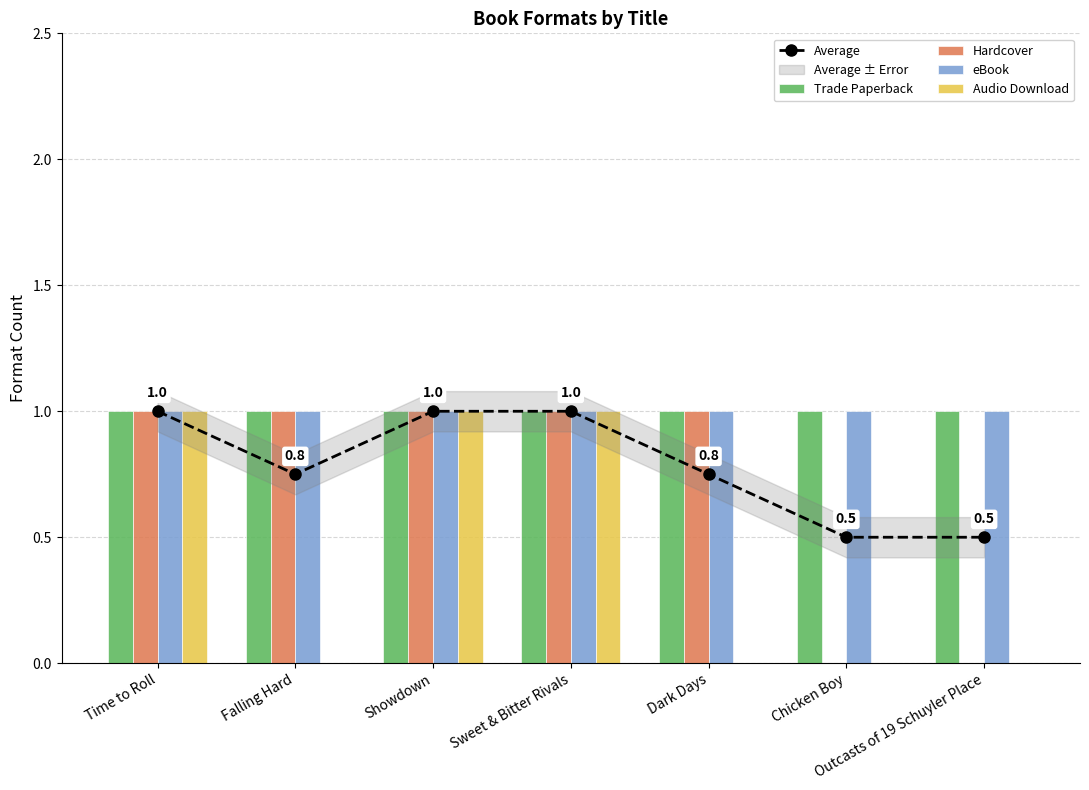

What is the greatest value displayed?

1.0